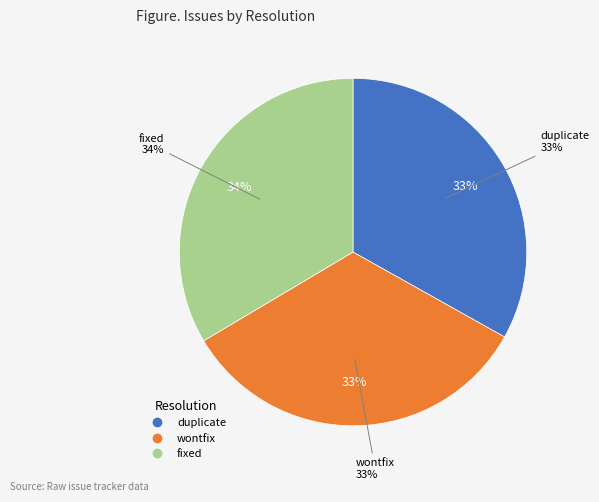

Which category has the smallest portion of the pie?

duplicate